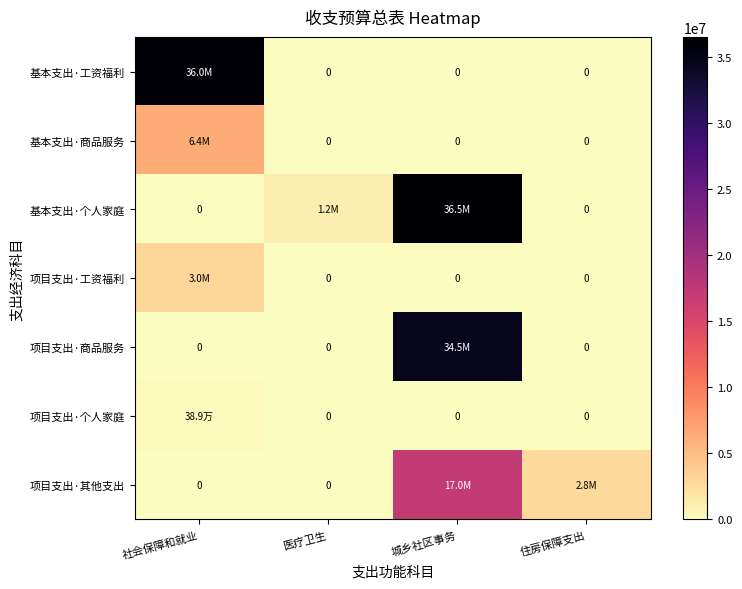

What is the difference between the 基本支出·工资福利 values at 城乡社区事务 and 社会保障和就业?

35987366.4